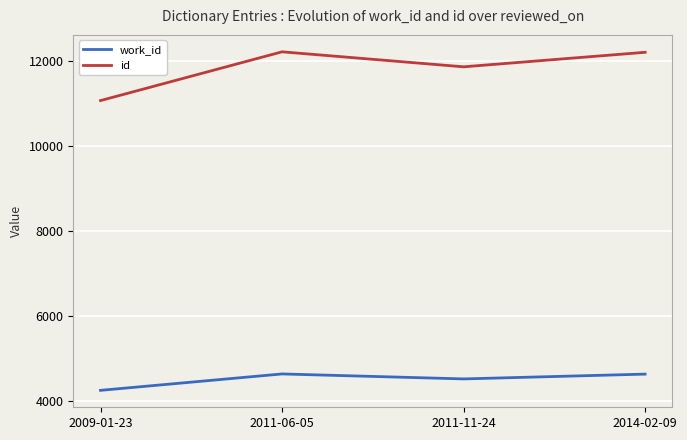

What is the total value across all series at 2014-02-09?

16840